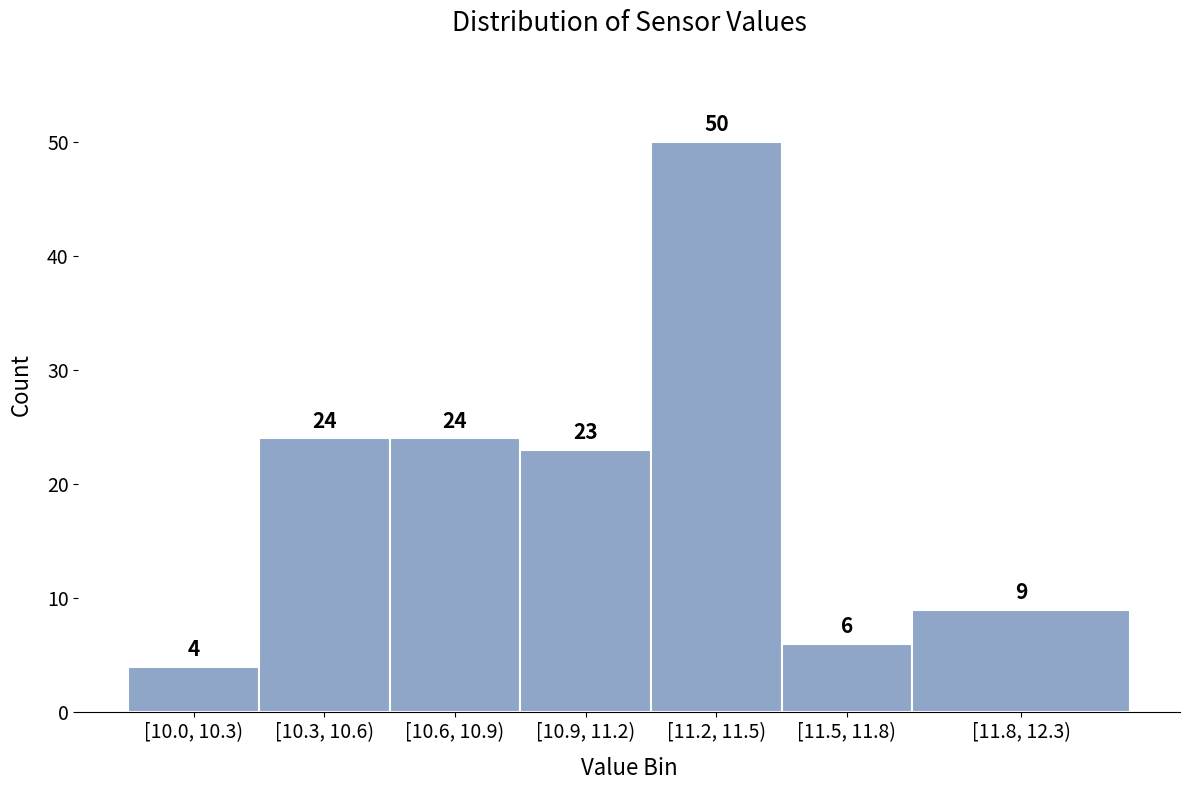

Reading left to right, list all the values displayed in this chart.

[10.0, 10.3)=4	[10.3, 10.6)=24	[10.6, 10.9)=24	[10.9, 11.2)=23	[11.2, 11.5)=50	[11.5, 11.8)=6	[11.8, 12.3)=9